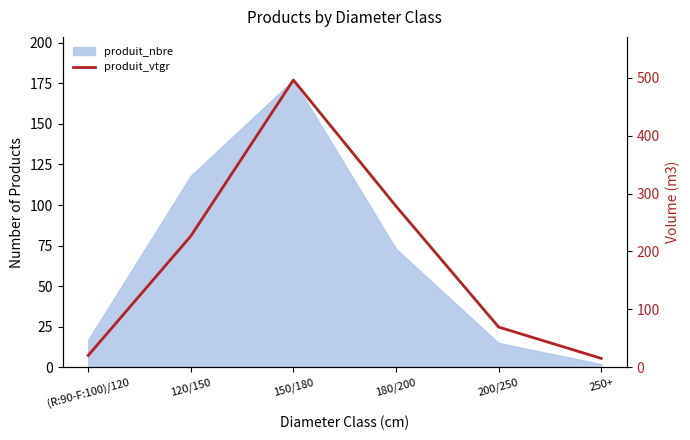

At which label is the value closest to 255?

180/200